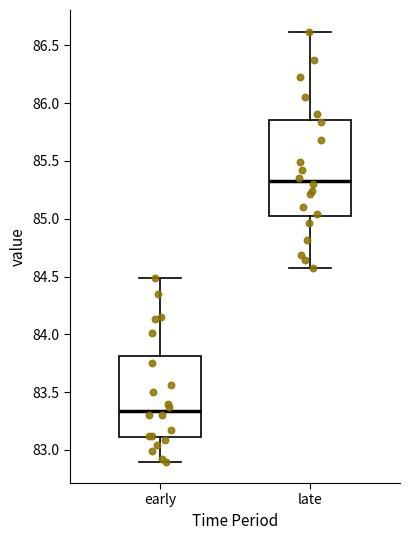

Comparing the boxes themselves (not the whiskers), which one is the tallest?

late